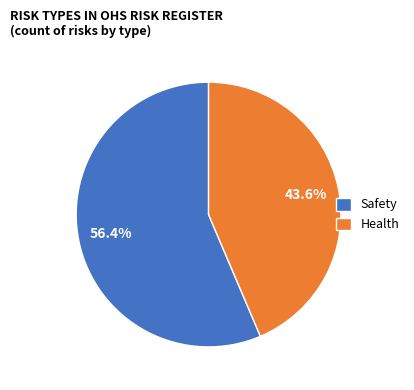

To the nearest percent, what is the combined percentage of Health and Safety?

100%